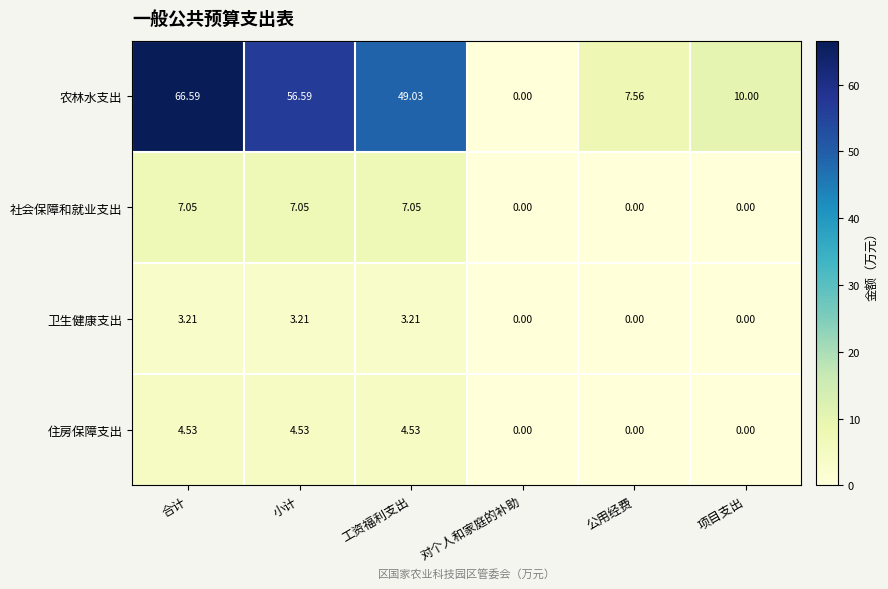

Which series has the largest total across all categories?

农林水支出